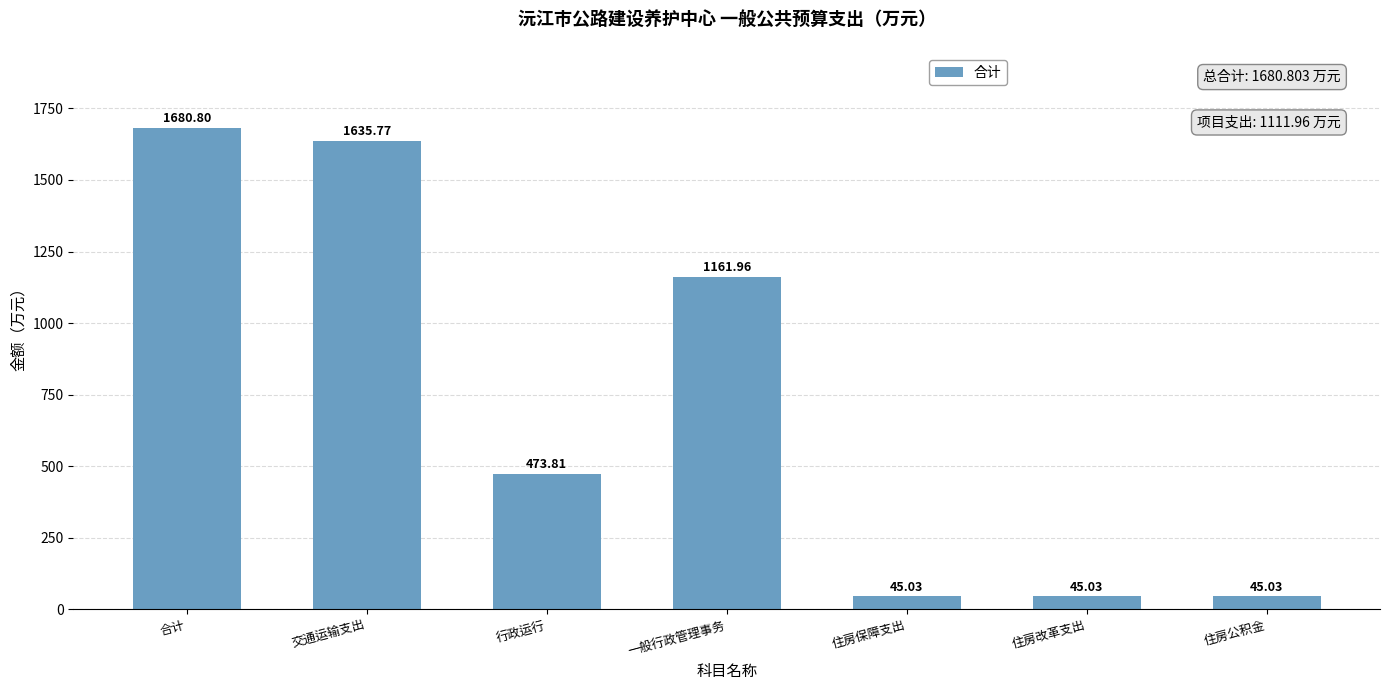

Is it true that the value at 住房保障支出 is 45.0?

True